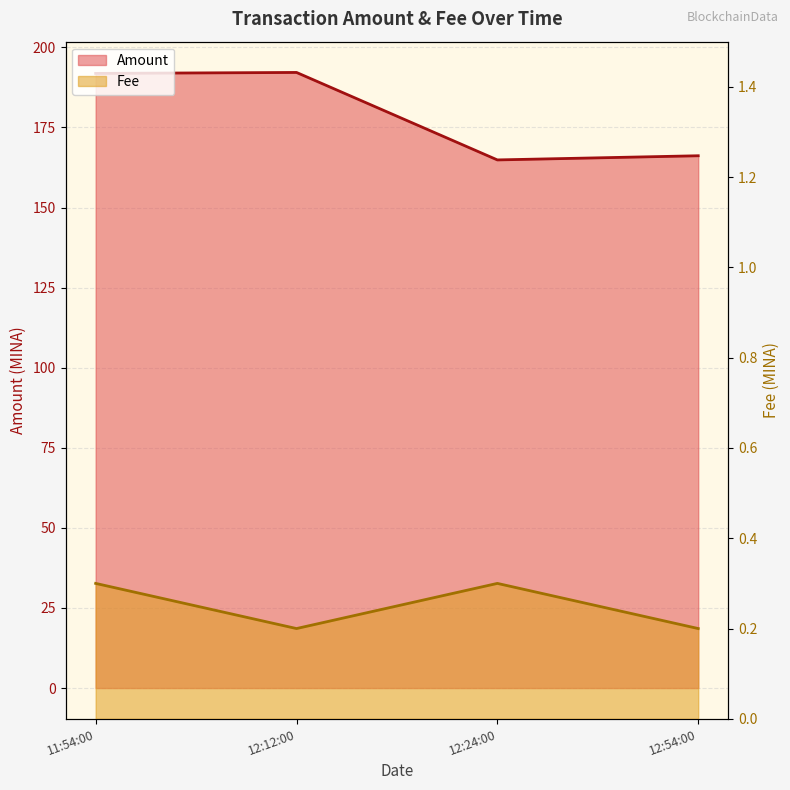

What is the difference between the Amount values at 12:24:00 and 12:12:00?

27.3